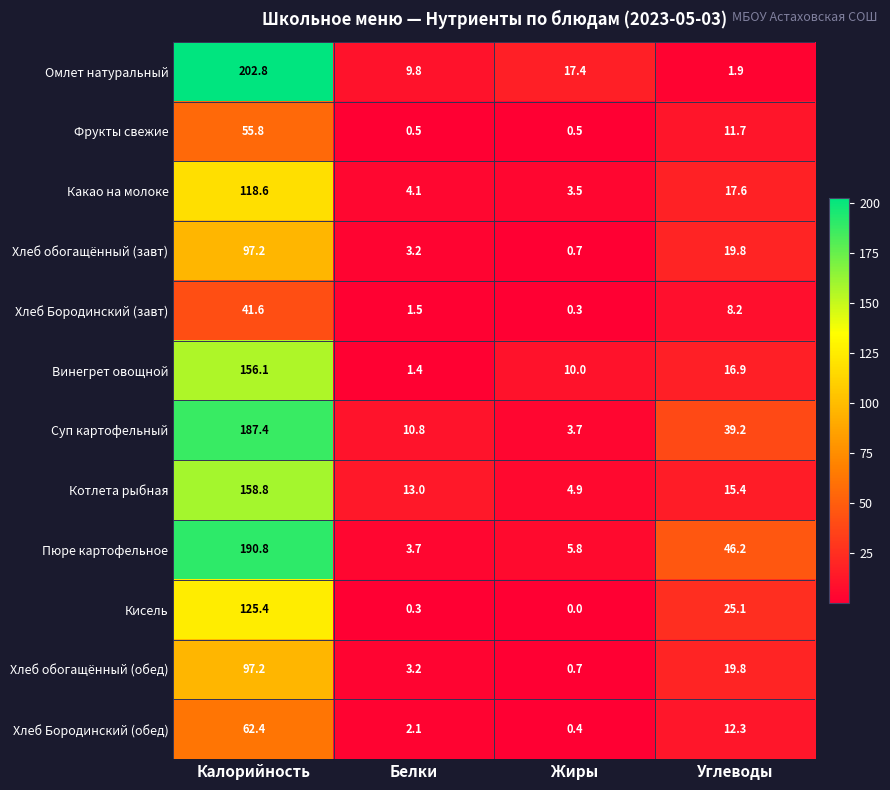

Which category has the highest value across all series?

Калорийность